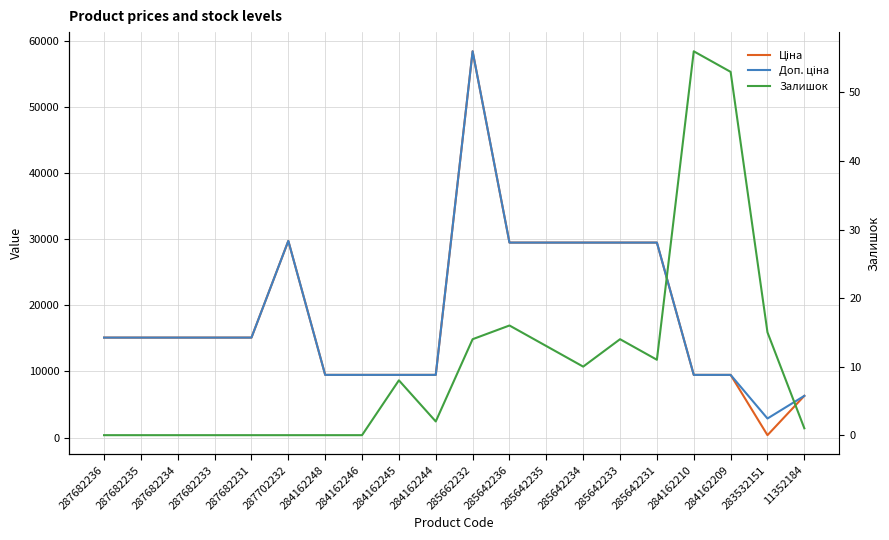

Is the value of Доп. ціна at 285642234 greater than the value of Ціна at 285642235?

No